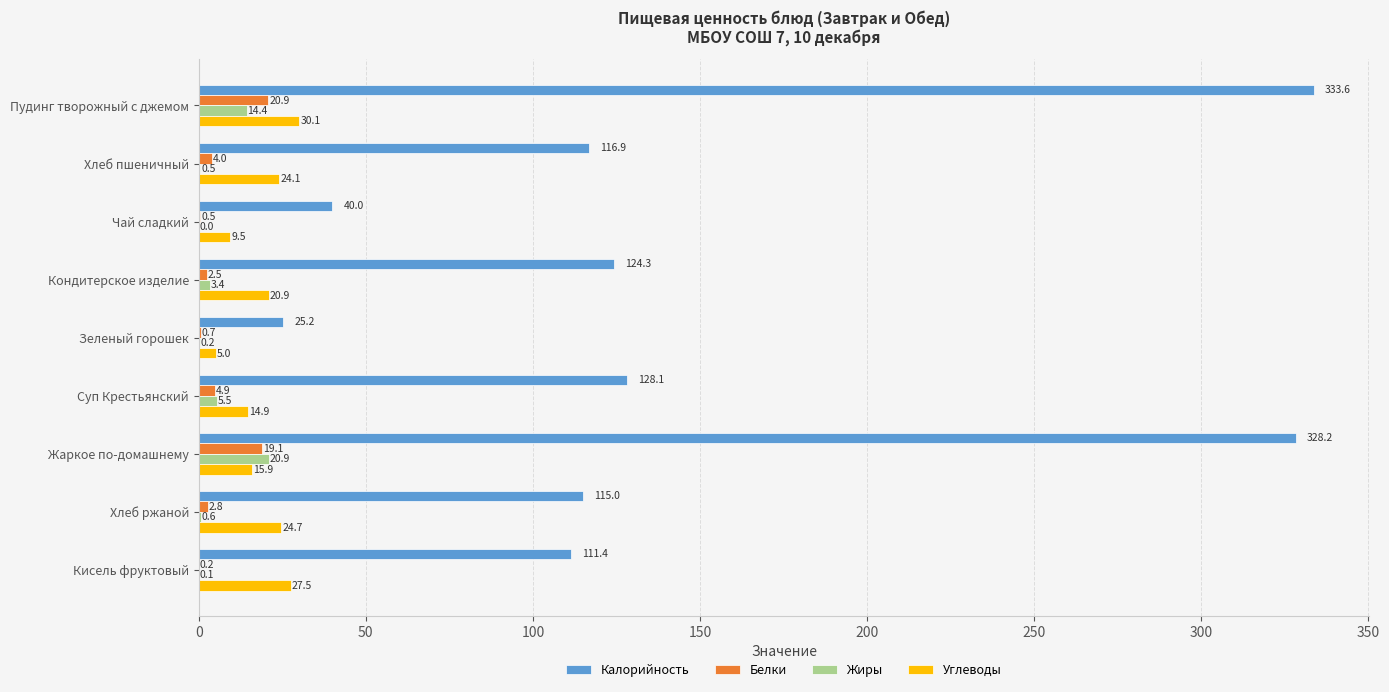

At which label is Углеводы closest to 17?

Жаркое по-домашнему